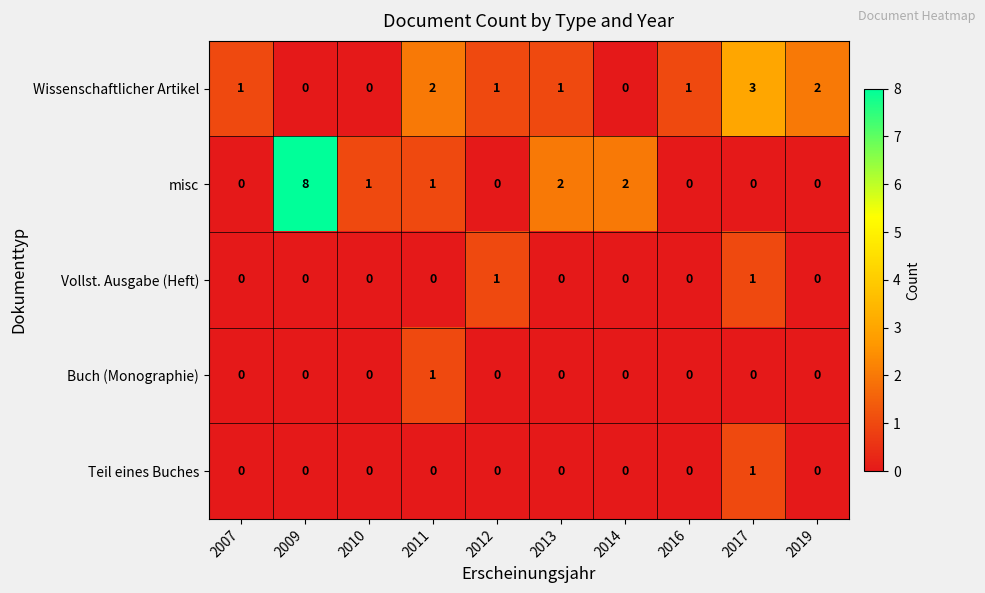

What is the maximum value shown in the chart?

8